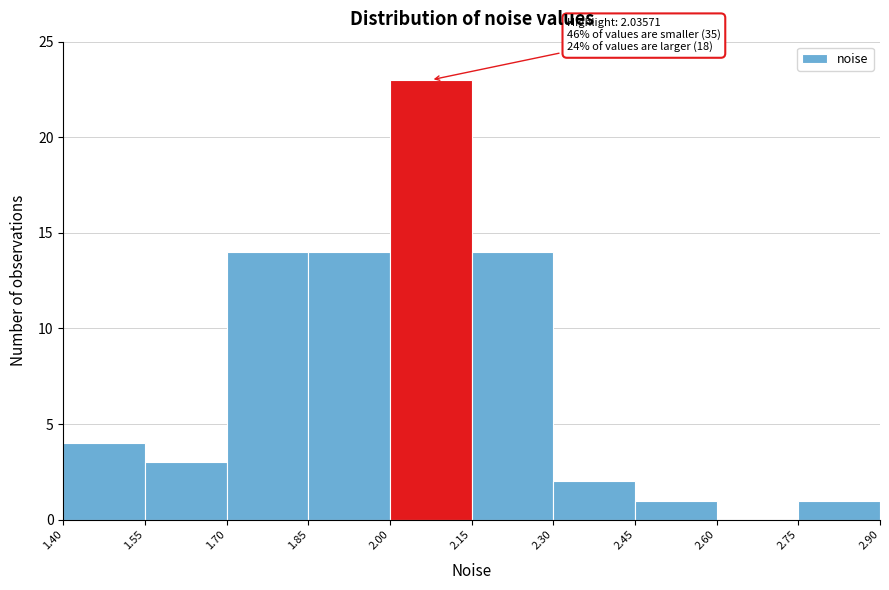

Over which range of the x-axis is the bar tallest?

2.00 to 2.15